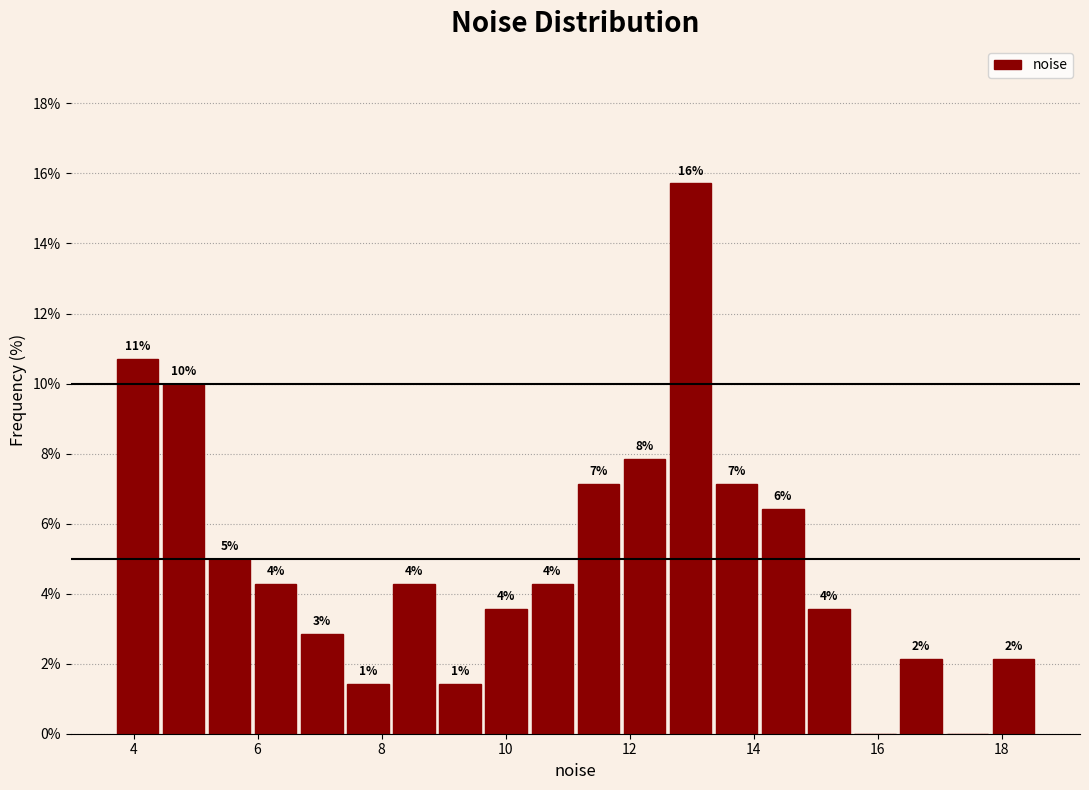

Read against the x-axis, roughly where is the centre of the tallest bar?

13.0